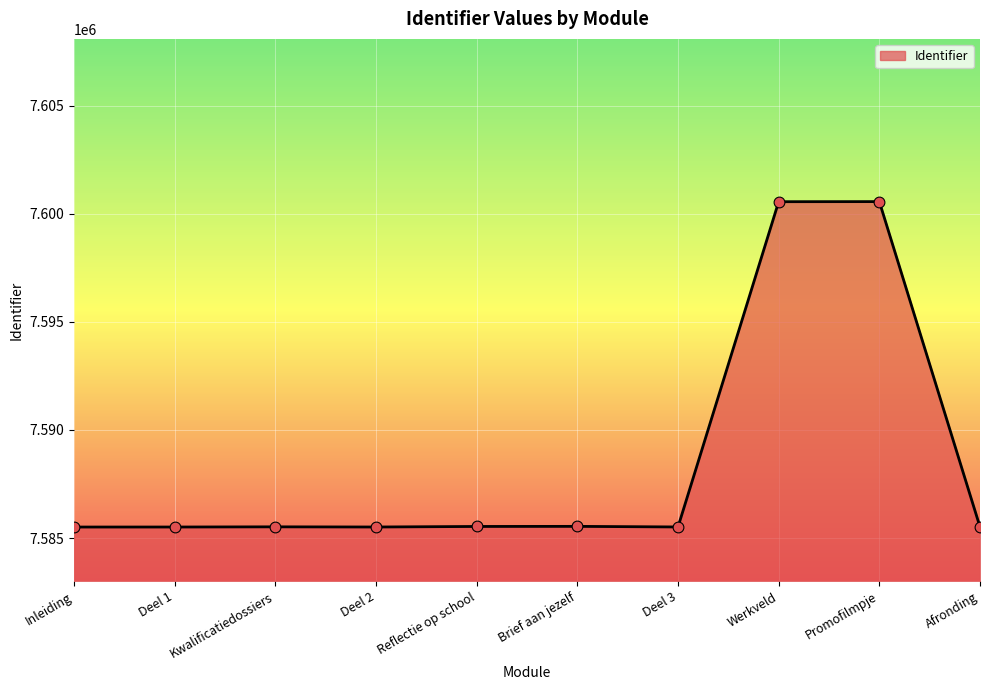

What is the change in value from Kwalificatiedossiers to Werkveld?

+15030.4